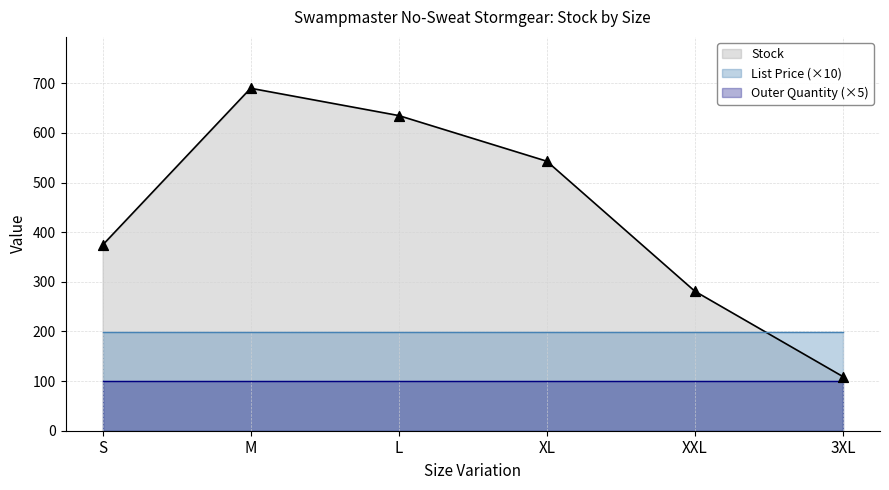

At which category is the sum across all series the highest?

M